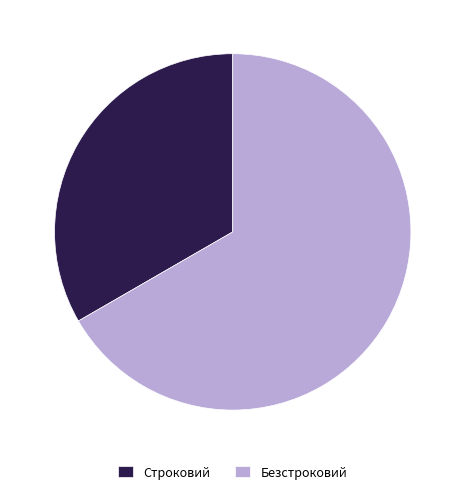

Approximately how many times larger is the value at Строковий compared to Безстроковий?

0.5